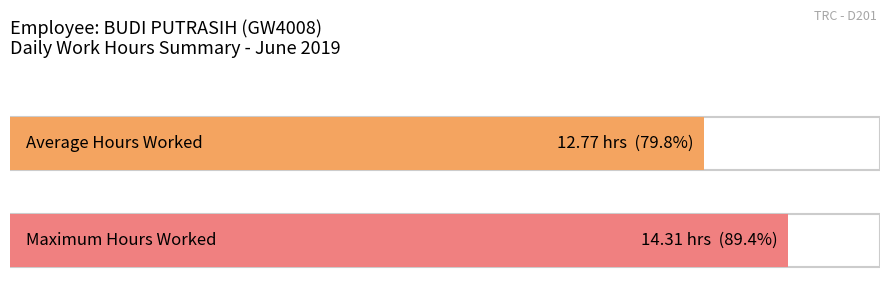

How many bars are there in each group?

2